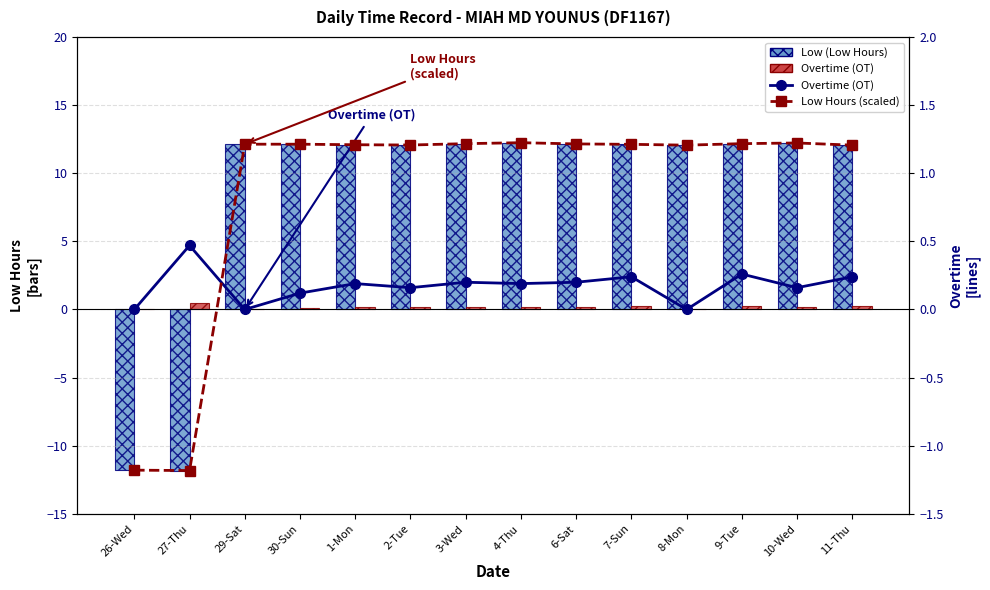

What is the value of the Low (Low Hours) bar at the 12th from the left?

12.2